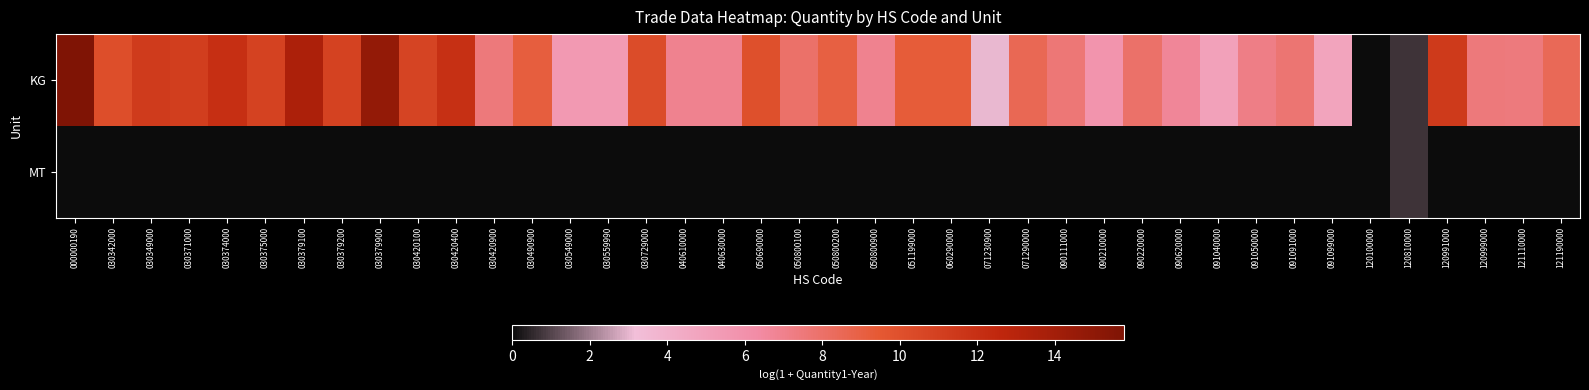

At which category does the chart reach its minimum across all series?

120100000